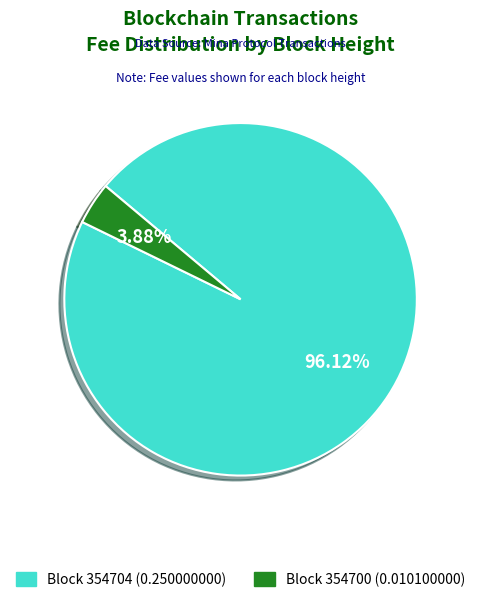

Is there a majority slice in this chart?

Yes